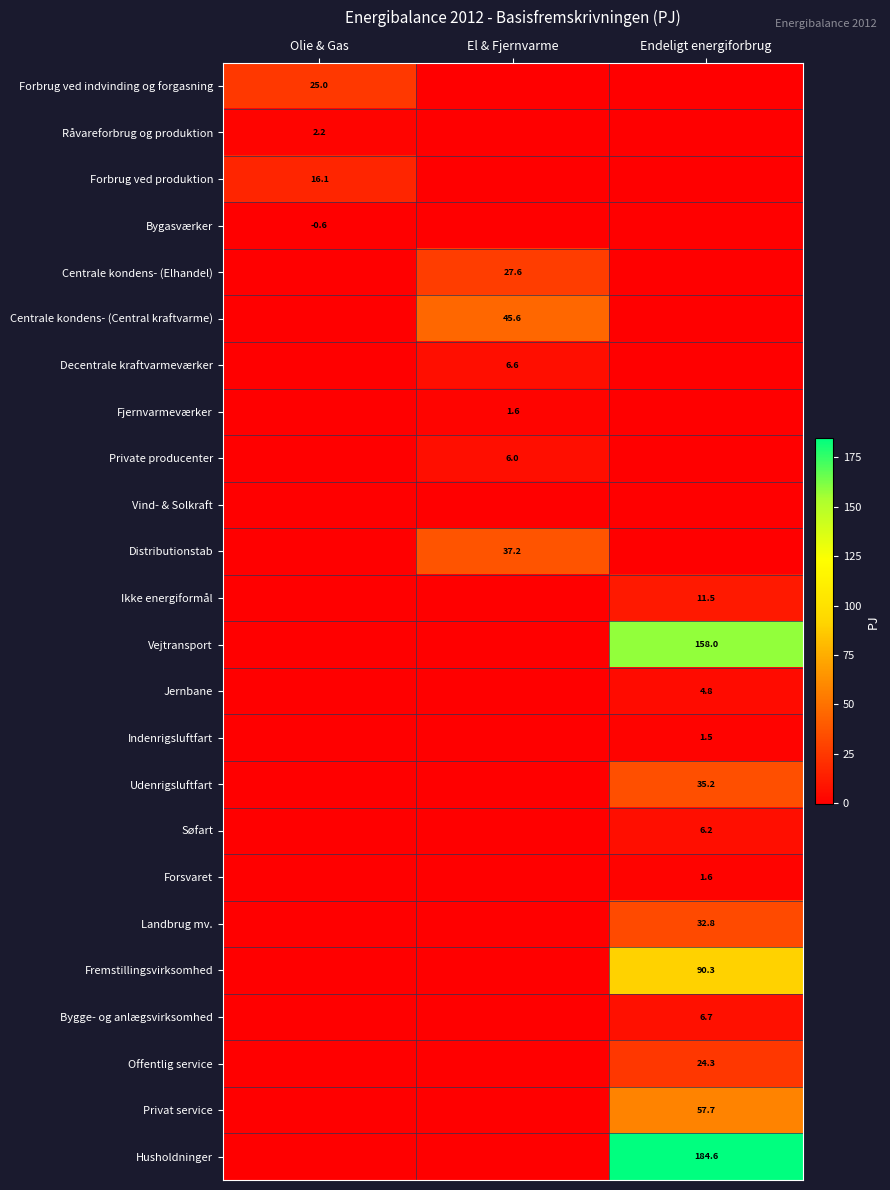

The value of Private producenter at El & Fjernvarme is 9.1. True or false?

False